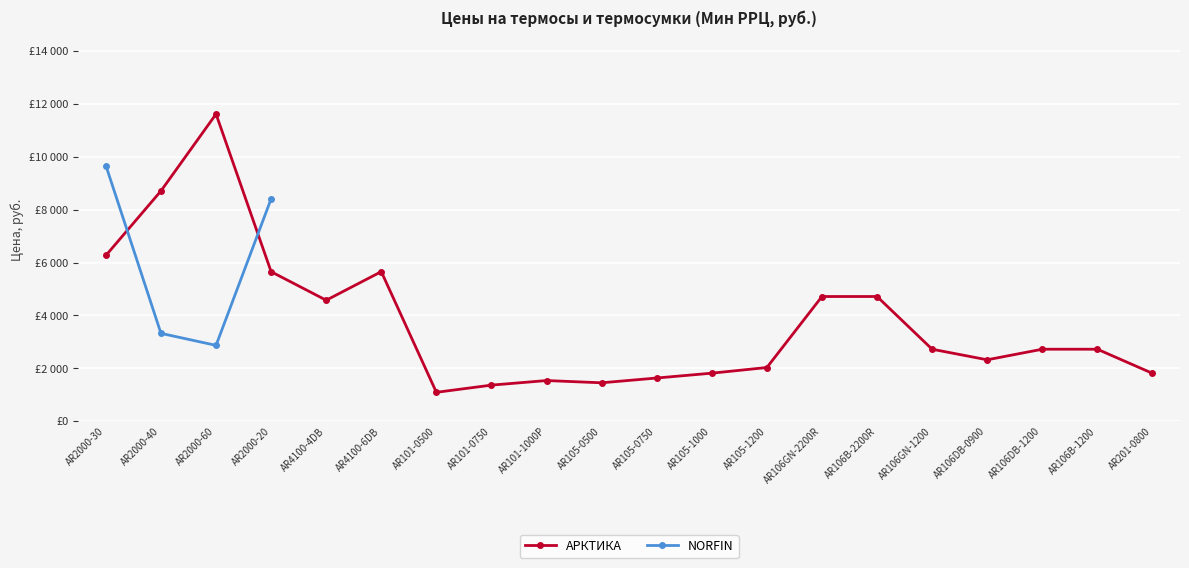

What position from the left is AR2000-40?

2